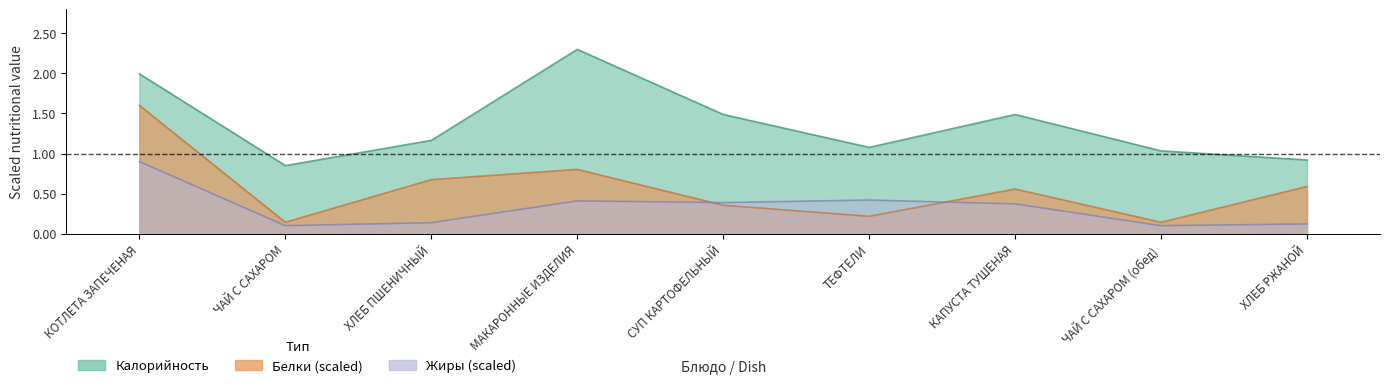

At which label does Калорийность reach its minimum?

ЧАЙ С САХАРОМ